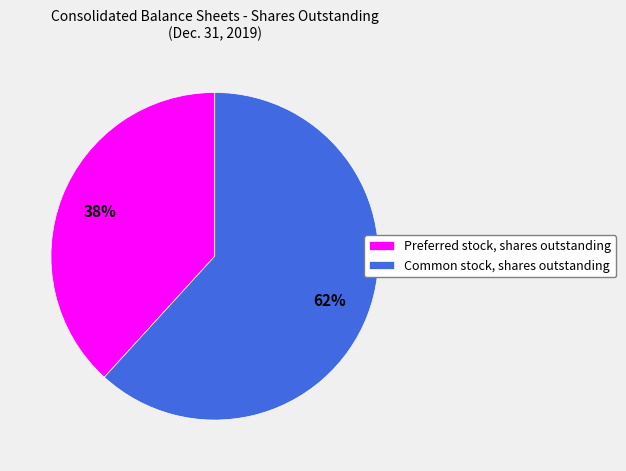

Count the number of slices in the pie.

2